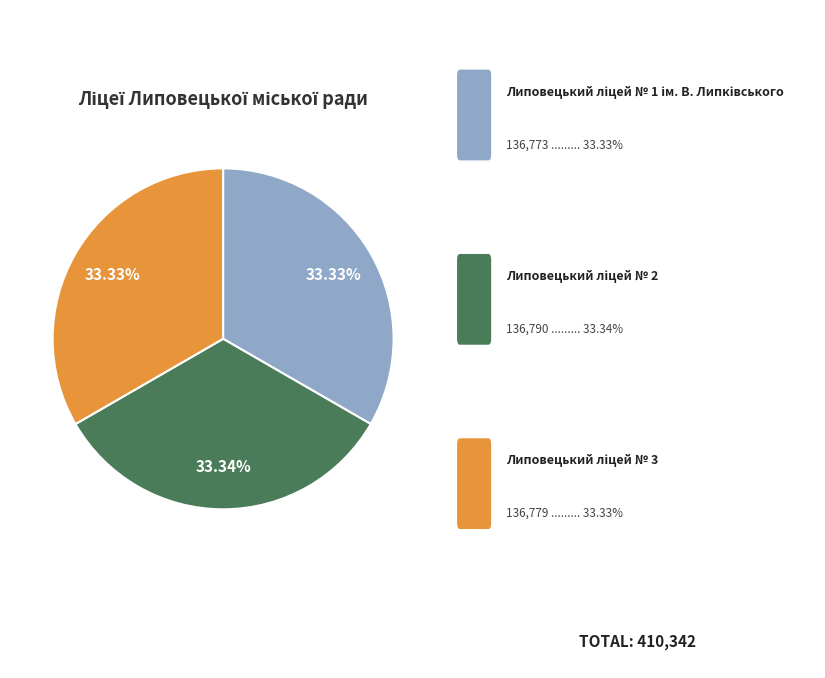

Is there any slice that represents more than half of the pie?

No